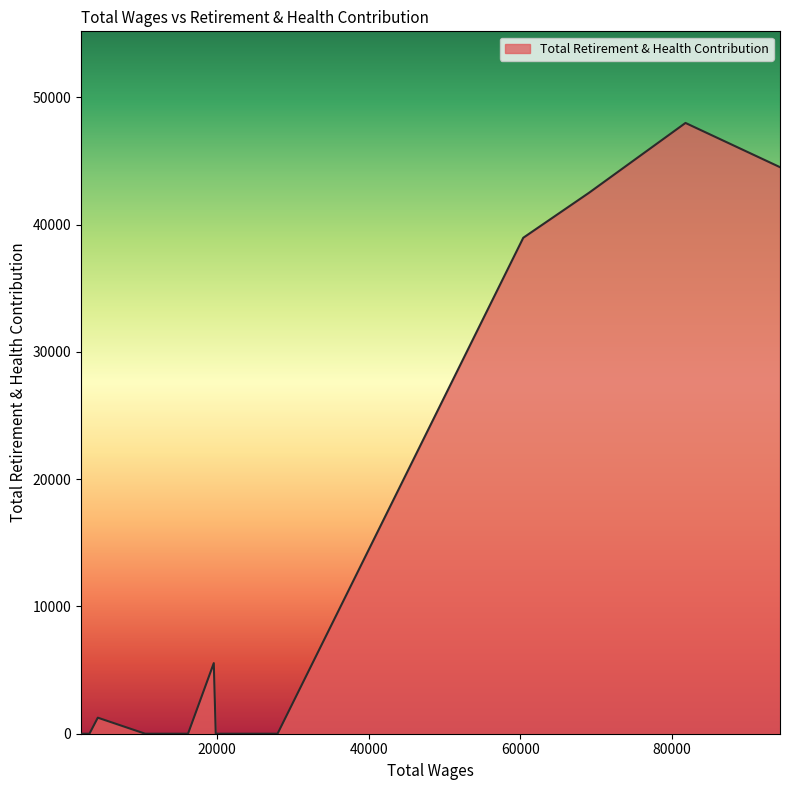

What is the difference between the maximum and minimum values?

47977